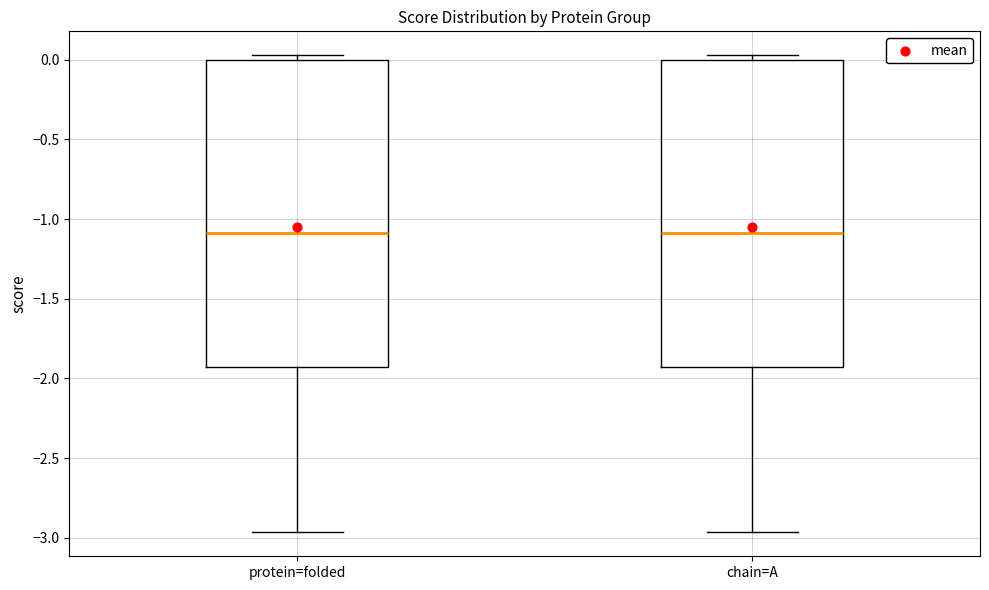

Reading left to right, transcribe this box plot: for each box, give where its median line is, the range the box spans, and where its two whiskers end, as read against the y-axis. The values are not printed on the chart, so give them approximately, as read against the axis.

protein=folded: median -1.10, box -1.95 to 0.00, whiskers -2.95 to 0.05
chain=A: median -1.10, box -1.95 to 0.00, whiskers -2.95 to 0.05